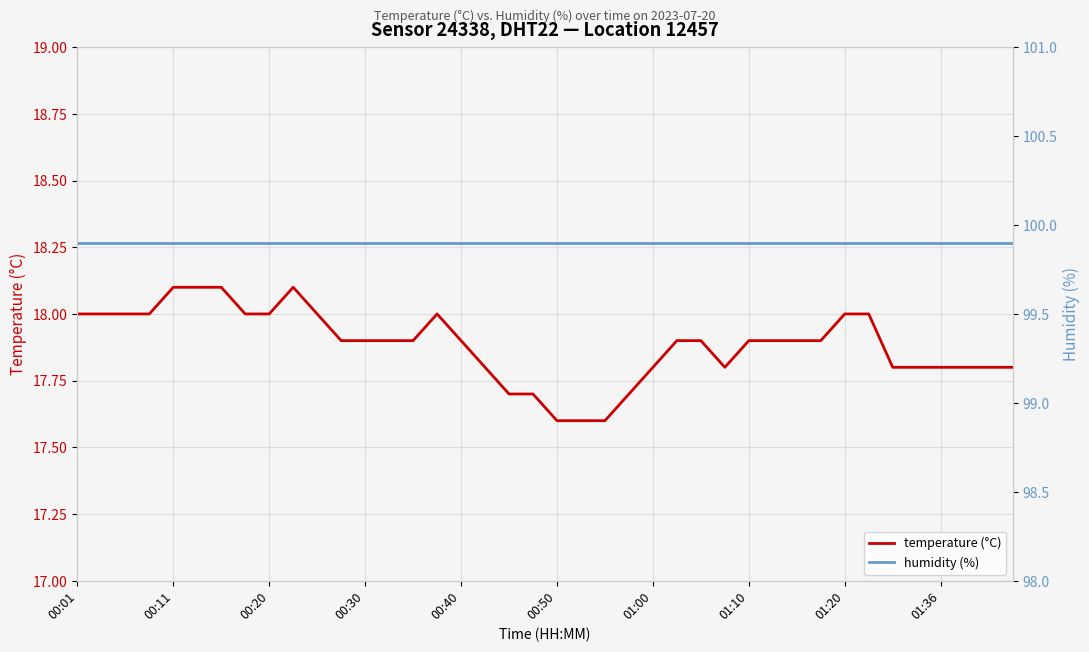

Reading left to right, what are all the values shown in this chart?

temperature (°C): 18.0	18.0	18.0	18.0	18.1	18.1	18.1	18.0	18.0	18.1	18.0	17.9	17.9	17.9	17.9	18.0	17.9	17.8	17.7	17.7	17.6	17.6	17.6	17.7	17.8	17.9	17.9	17.8	17.9	17.9	17.9	17.9	18.0	18.0	17.8	17.8	17.8	17.8	17.8	17.8
humidity (%): 99.9	99.9	99.9	99.9	99.9	99.9	99.9	99.9	99.9	99.9	99.9	99.9	99.9	99.9	99.9	99.9	99.9	99.9	99.9	99.9	99.9	99.9	99.9	99.9	99.9	99.9	99.9	99.9	99.9	99.9	99.9	99.9	99.9	99.9	99.9	99.9	99.9	99.9	99.9	99.9